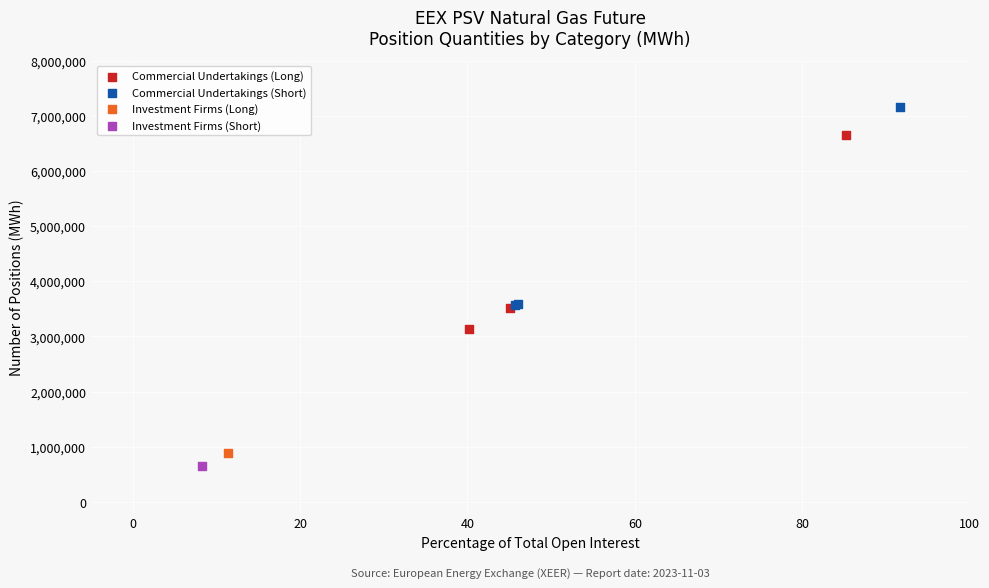

What are all the series names shown in the legend?

Commercial Undertakings (Long), Commercial Undertakings (Short), Investment Firms (Long), Investment Firms (Short)